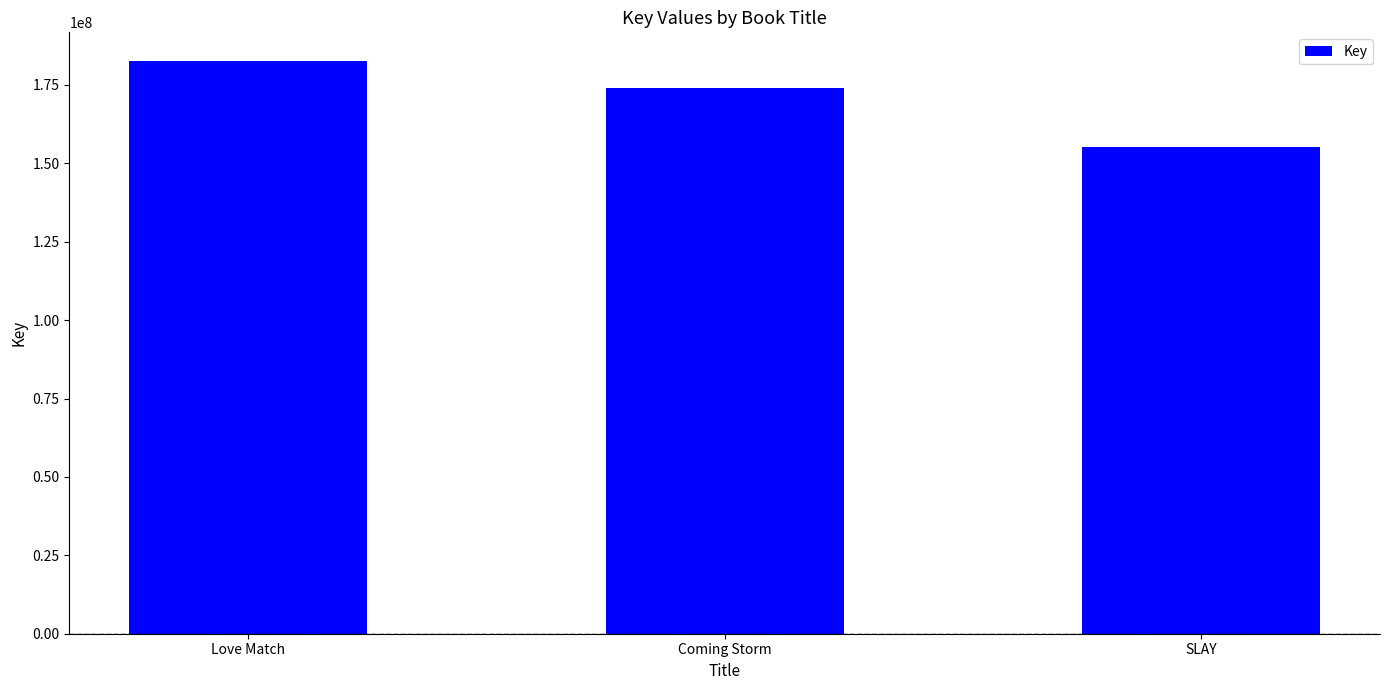

Count the values in the range 155094109 to 182629008.

3